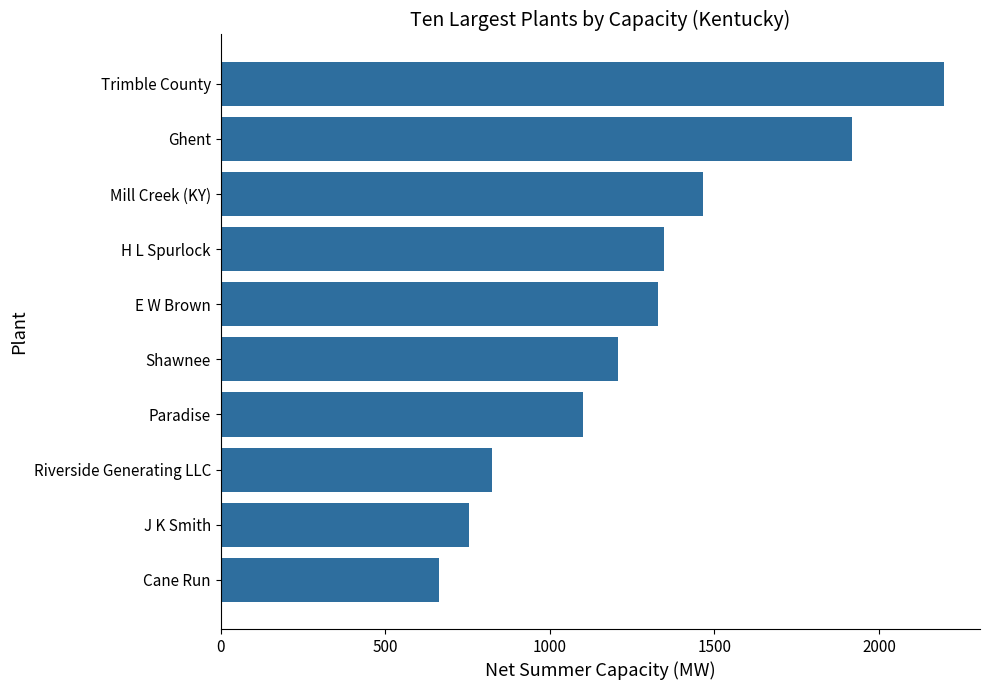

Reading bottom to top, extract all data points from this chart.

663	753	825	1100	1206	1328	1346	1465	1919	2197